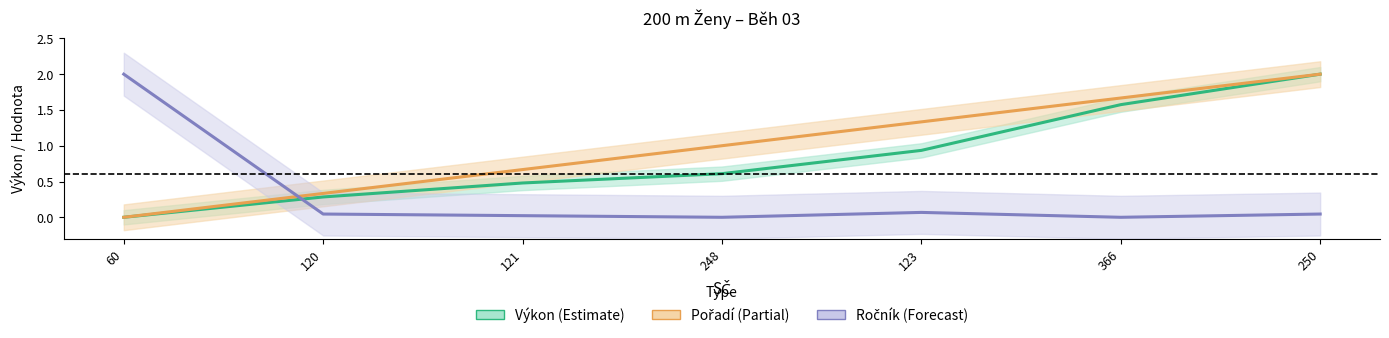

What are all the series names shown in the legend?

Výkon (Estimate), Pořadí (Partial), Ročník (Forecast)